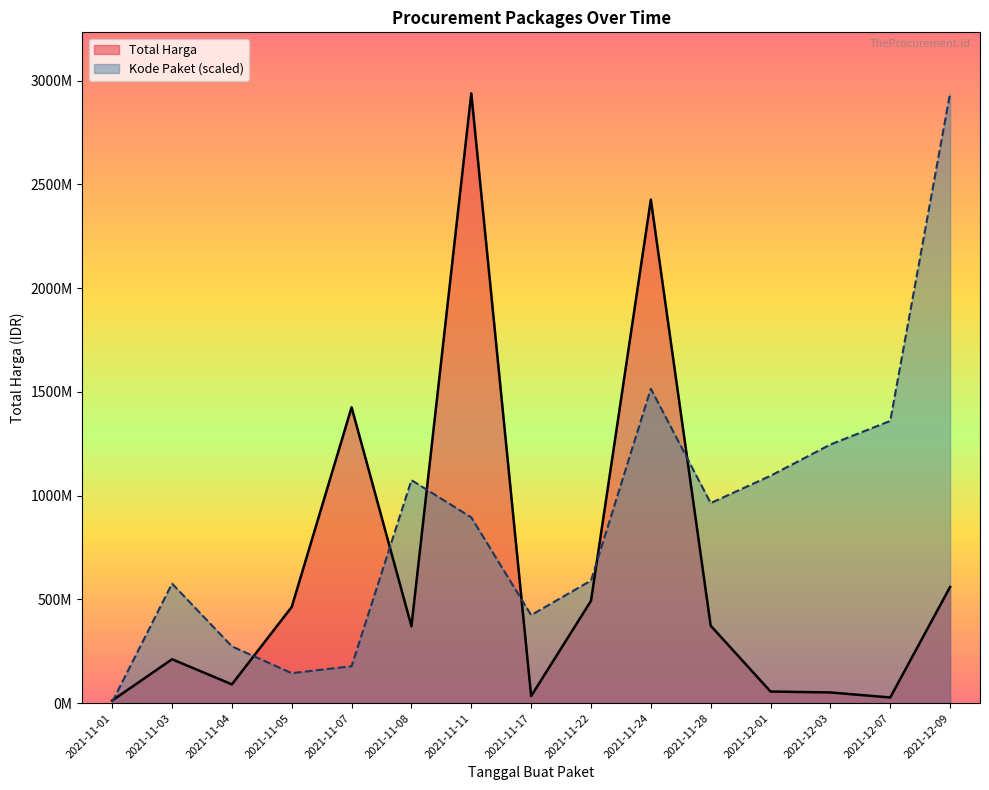

The Kode Paket series shows 1360227472.3 at 2021-12-07. True or false?

True